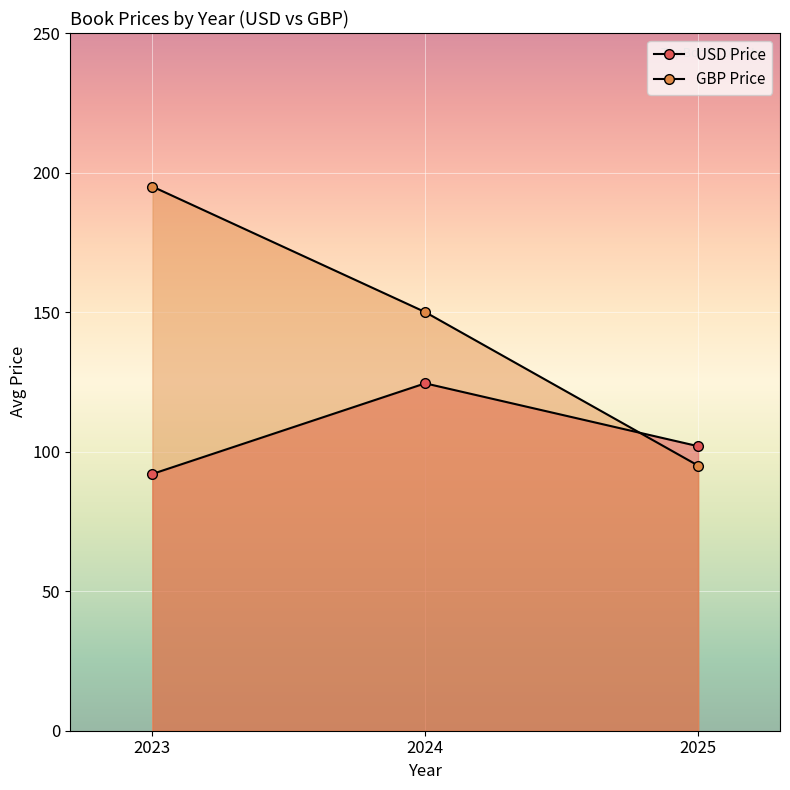

Count the number of categories in the chart.

3